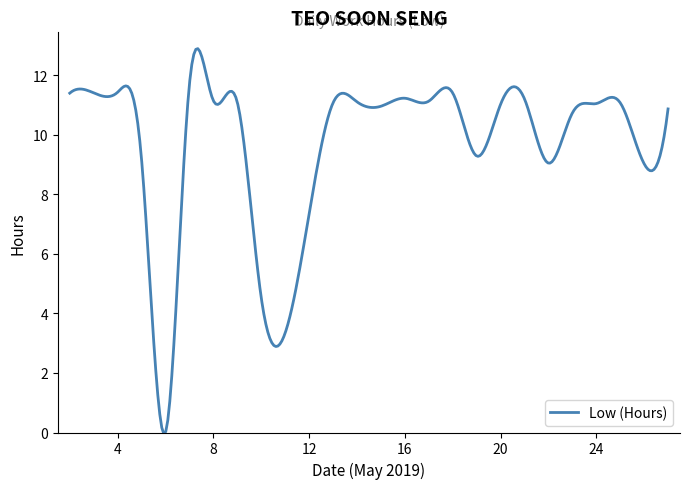

What is the greatest value displayed?

12.9